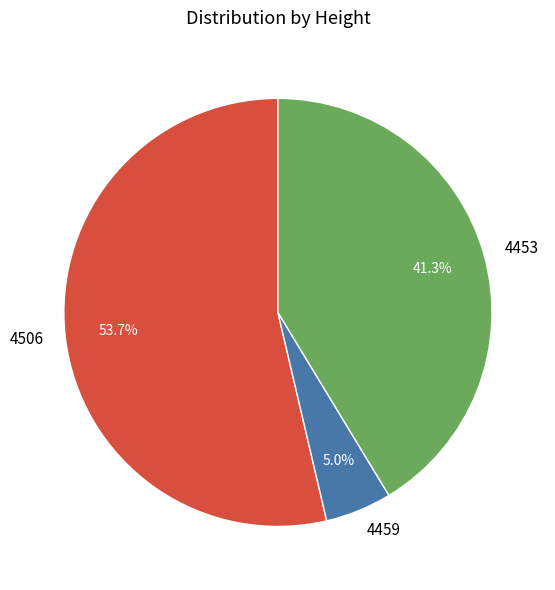

Is it true that 4453 is 52% of the pie?

False